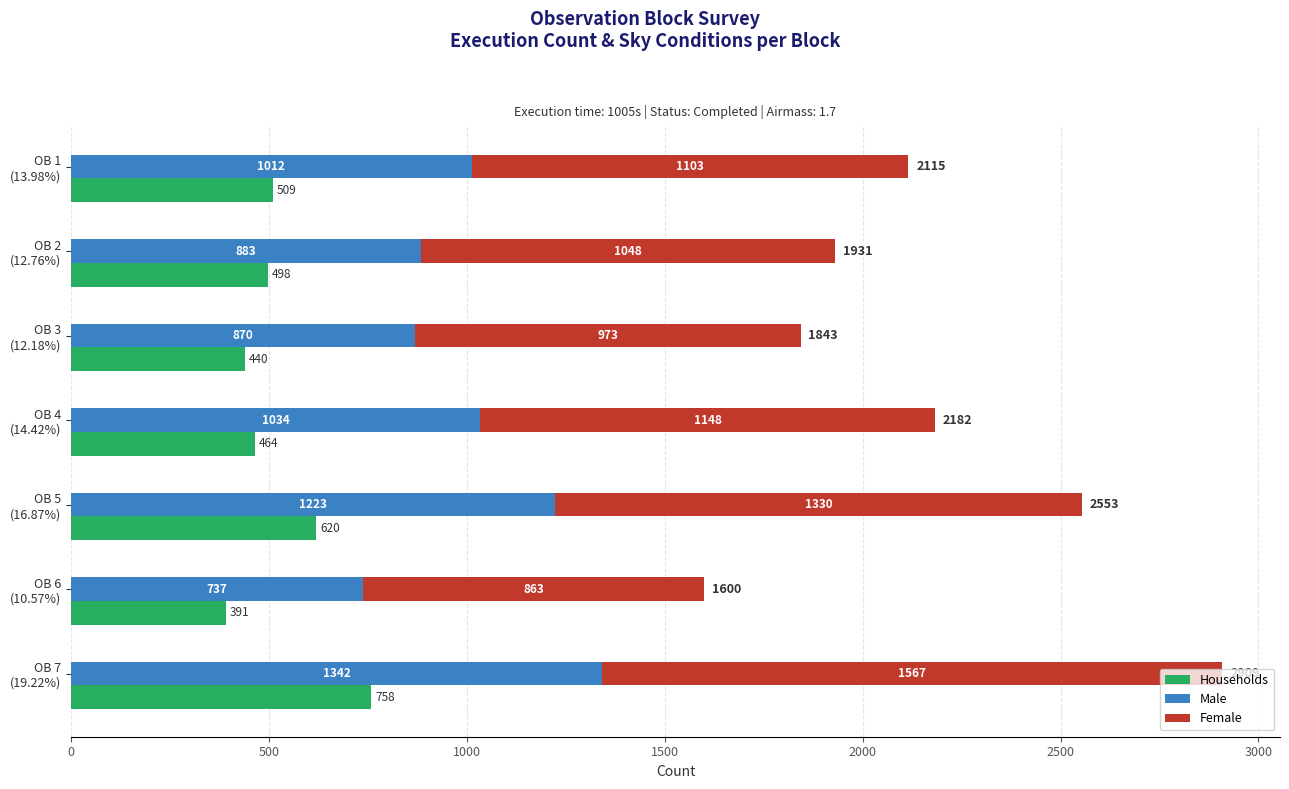

True or false: Households has a value of 197 at OB 1 (13.98%).

False